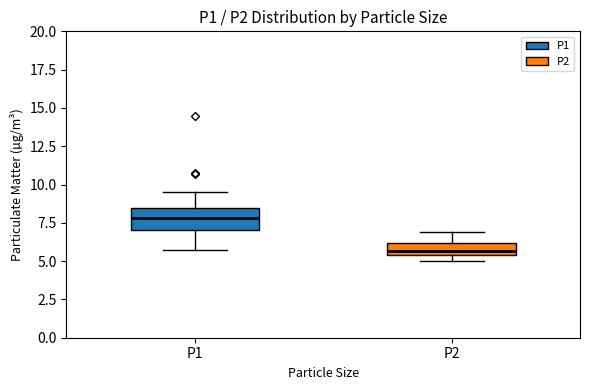

Which box has the highest median line?

P1